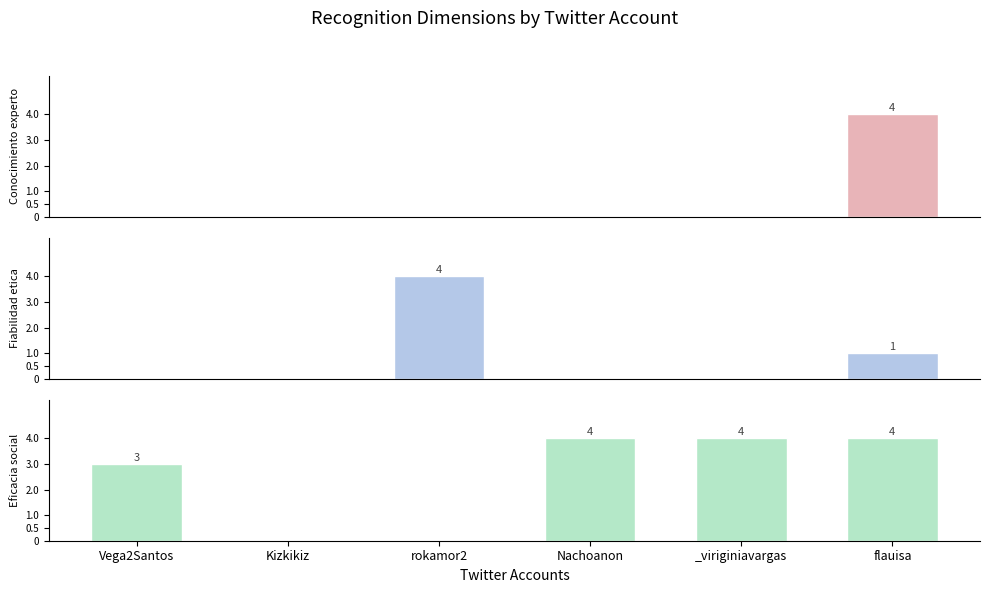

What is the sum of the Fiabilidad etica values at Kizkikiz and flauisa?

1